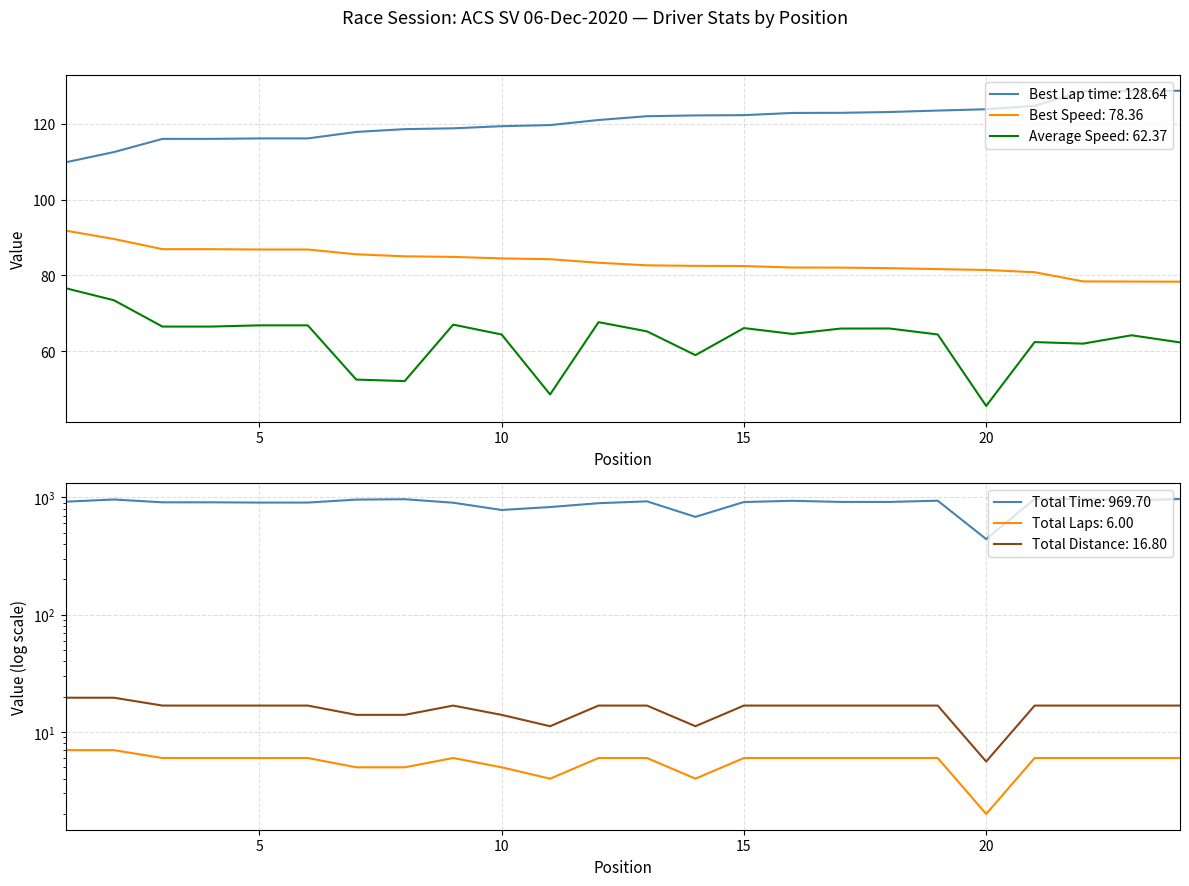

Which category has the highest value in the Average Speed series?

1